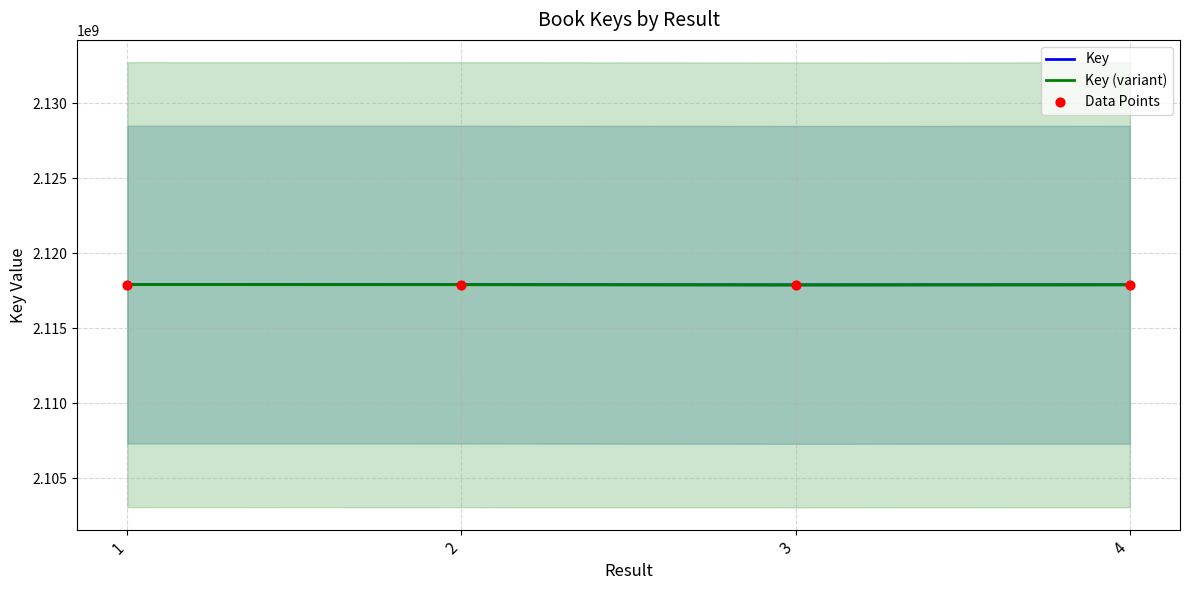

At which category is the sum across all series the highest?

1